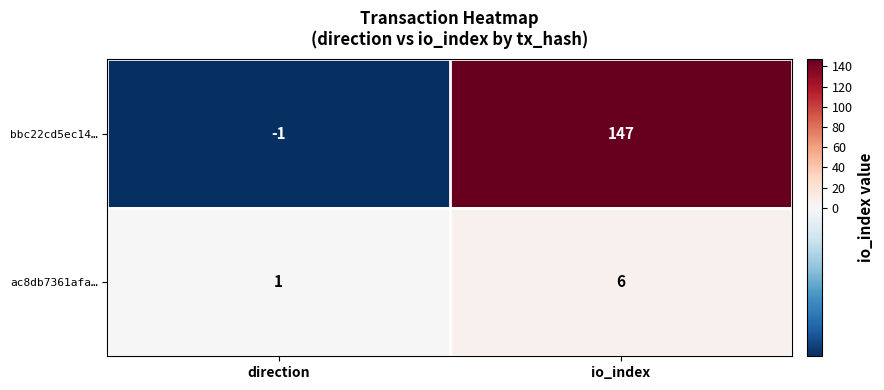

Which series changed the most between direction and io_index?

bbc22cd5ec14…